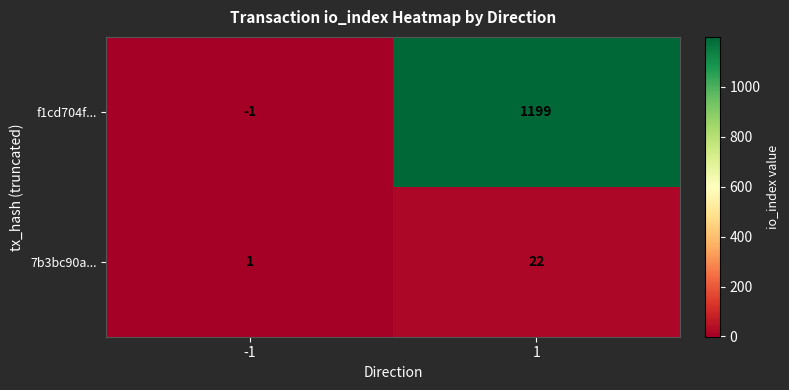

Reading left to right, what are all the values shown in this chart?

f1cd704f...: -1	1199
7b3bc90a...: 1	22